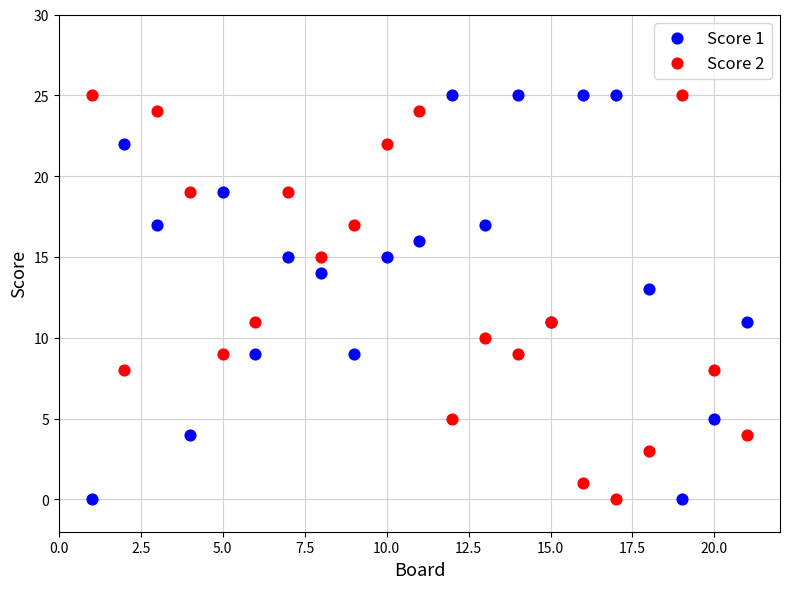

What is the X range (max minus min) for the scatter plot?

20